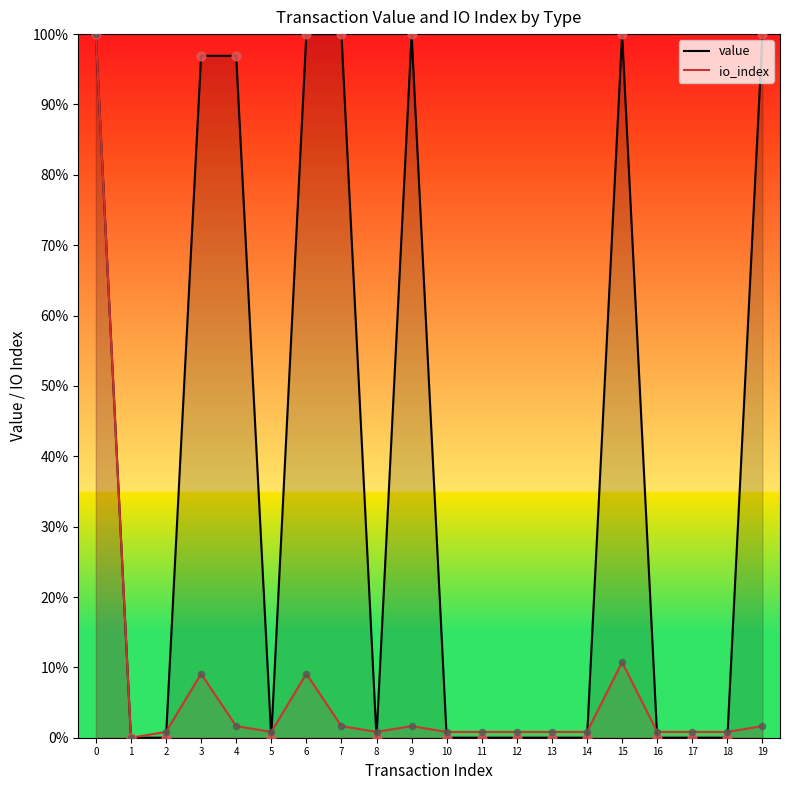

Which series has the widest spread of Y values?

value